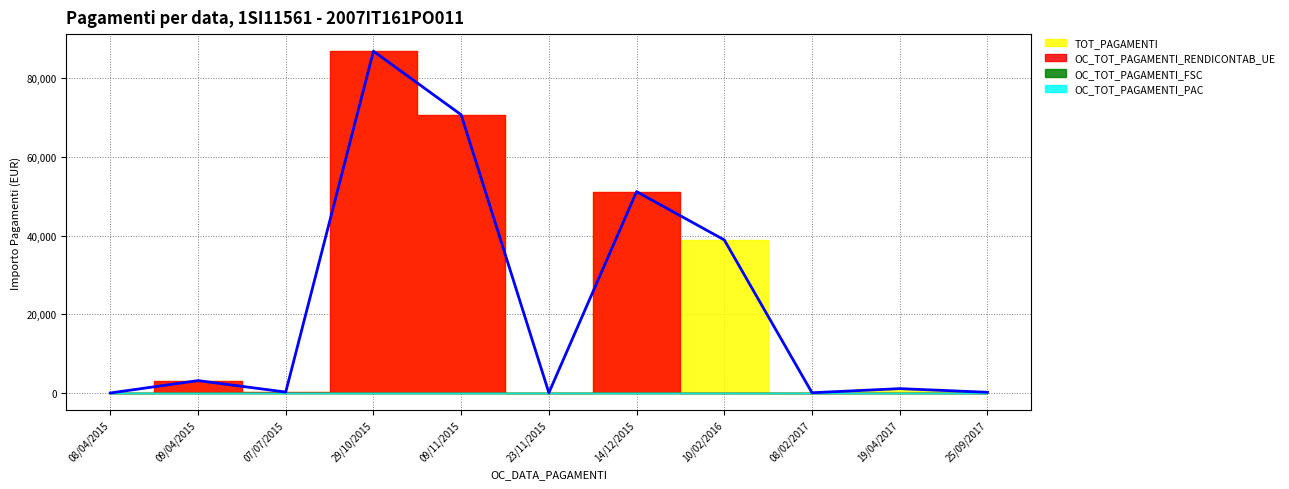

True or false: OC_TOT_PAGAMENTI_FSC has more than 0 points higher than both neighbors.

False